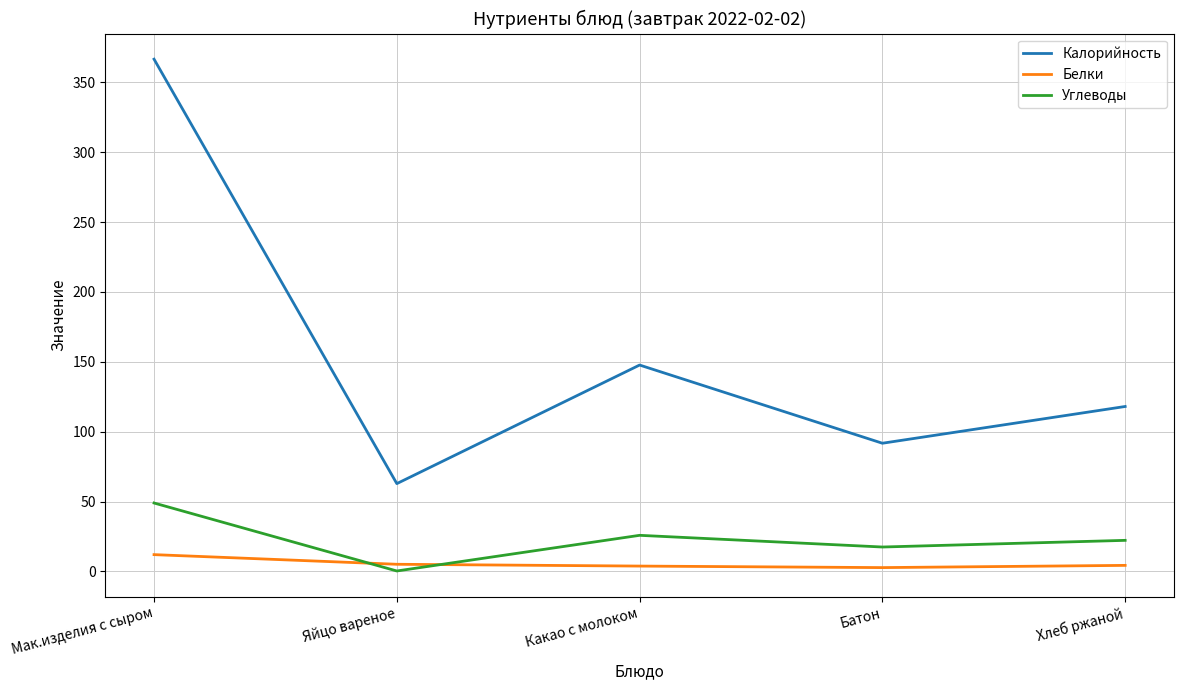

Between Батон and Хлеб ржаной, which series saw the biggest shift?

Калорийность